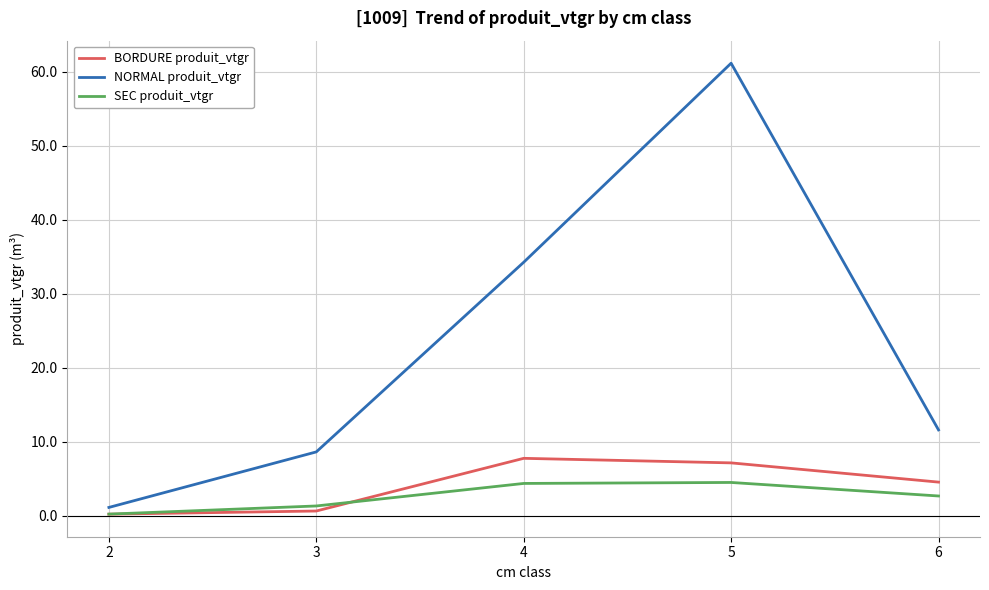

Is the value of NORMAL produit_vtgr at 3 greater than the value of SEC produit_vtgr at 5?

Yes